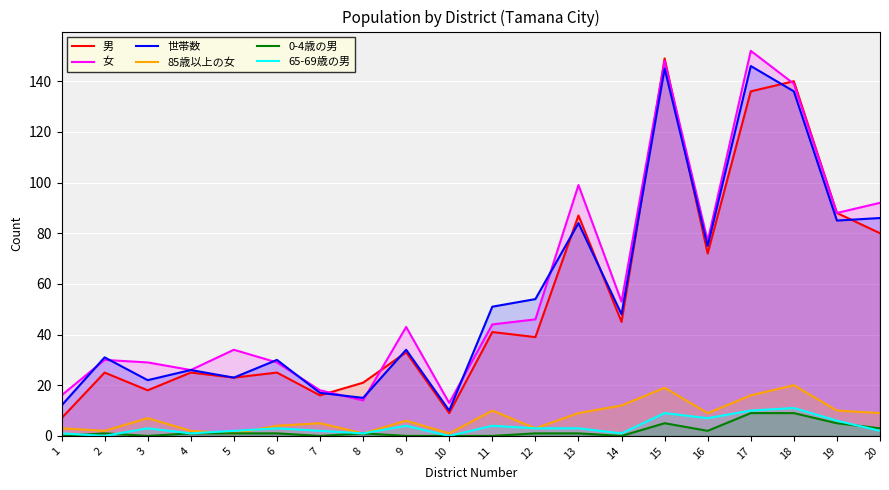

How many lines are shown in the chart?

6